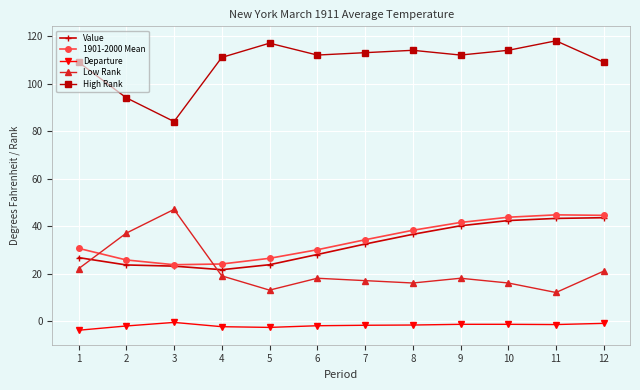

What is the total value across all series at 4?

173.2